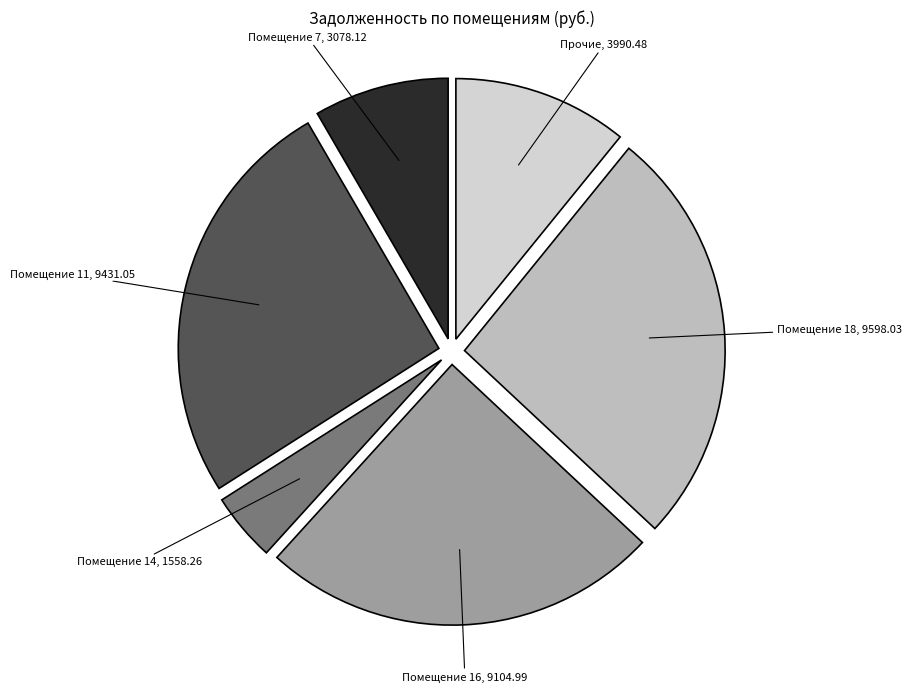

Rank the categories by value from lowest to highest.

Помещение 14, 1558.26, Помещение 7, 3078.12, Прочие, 3990.48, Помещение 16, 9104.99, Помещение 11, 9431.05, Помещение 18, 9598.03